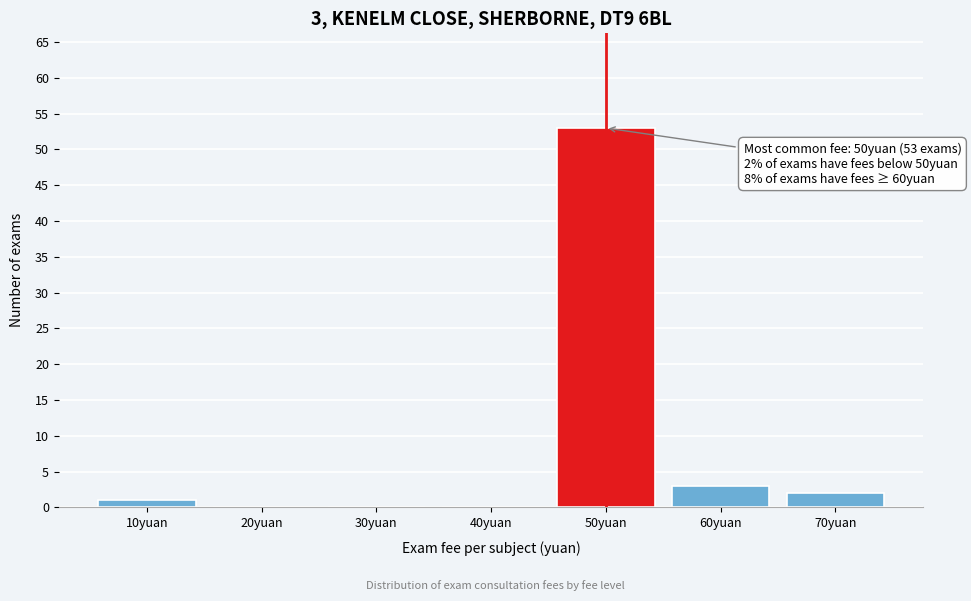

Reading left to right, what are all the values shown in this chart?

10yuan=1	20yuan=0	30yuan=0	40yuan=0	50yuan=53	60yuan=3	70yuan=2